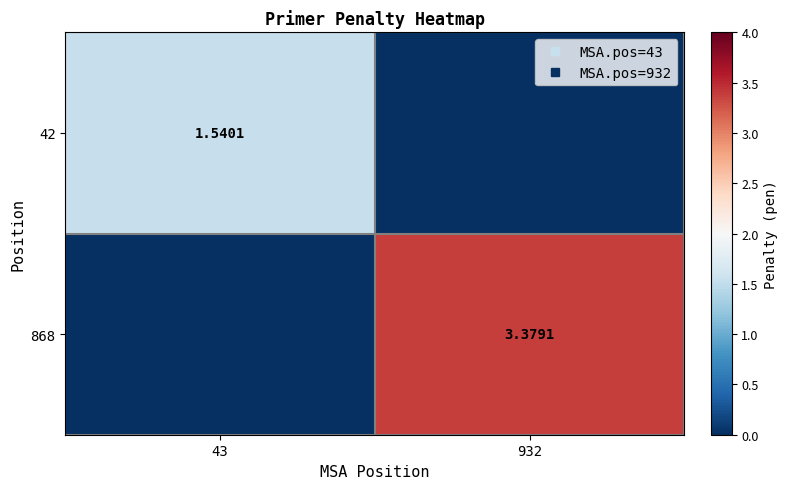

Between 43 and 932, which series saw the biggest shift?

868